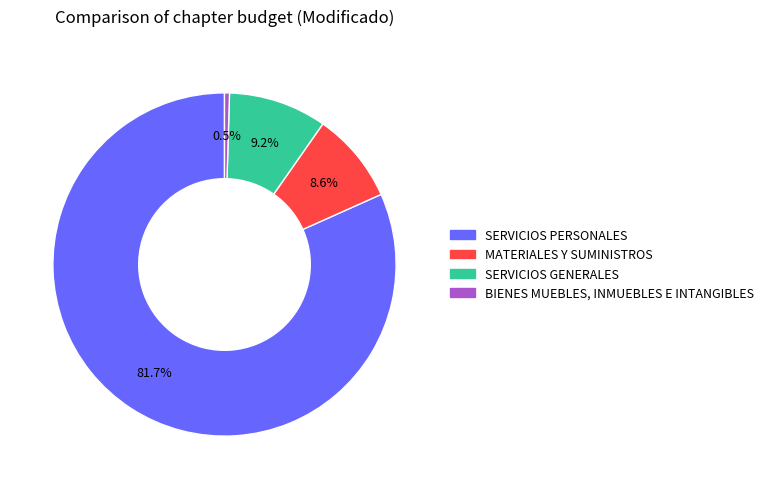

How many slices are in this pie chart?

4